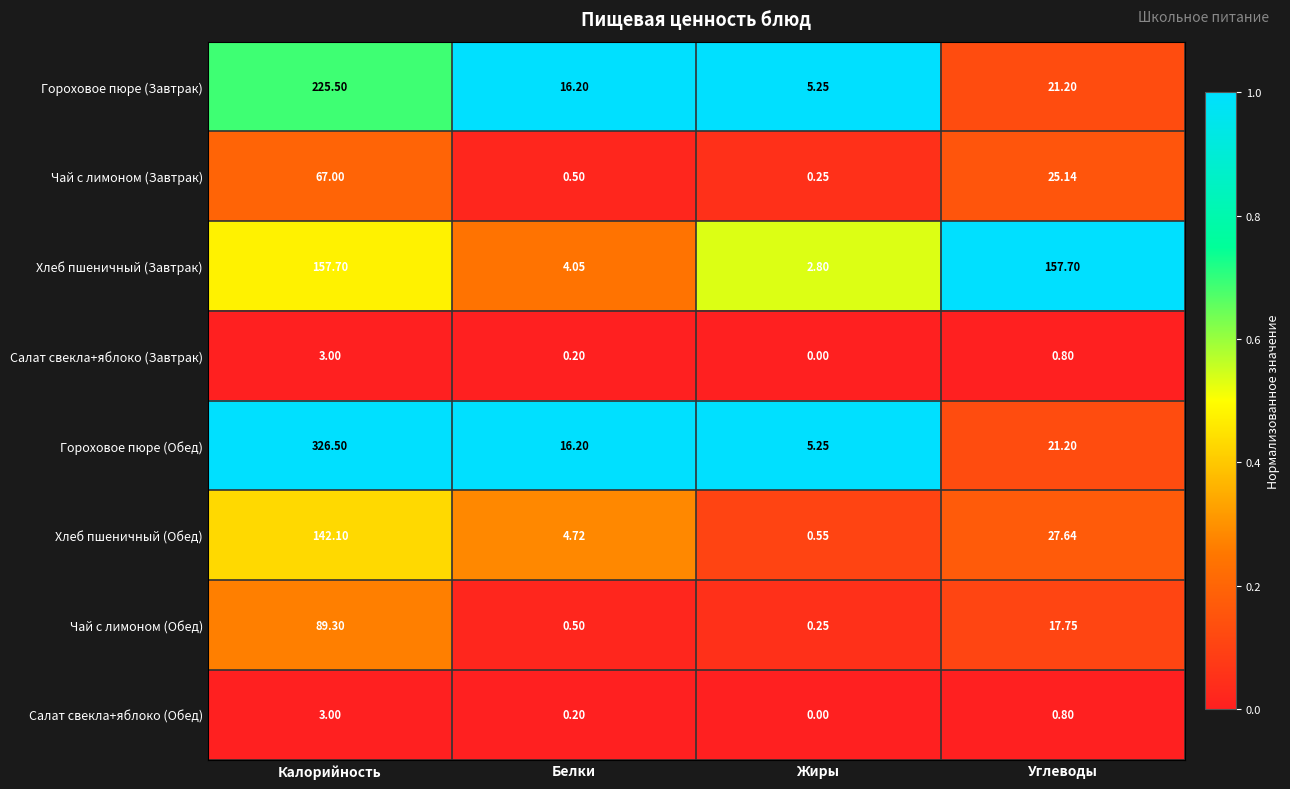

What is the total value across all series at Углеводы?

272.2